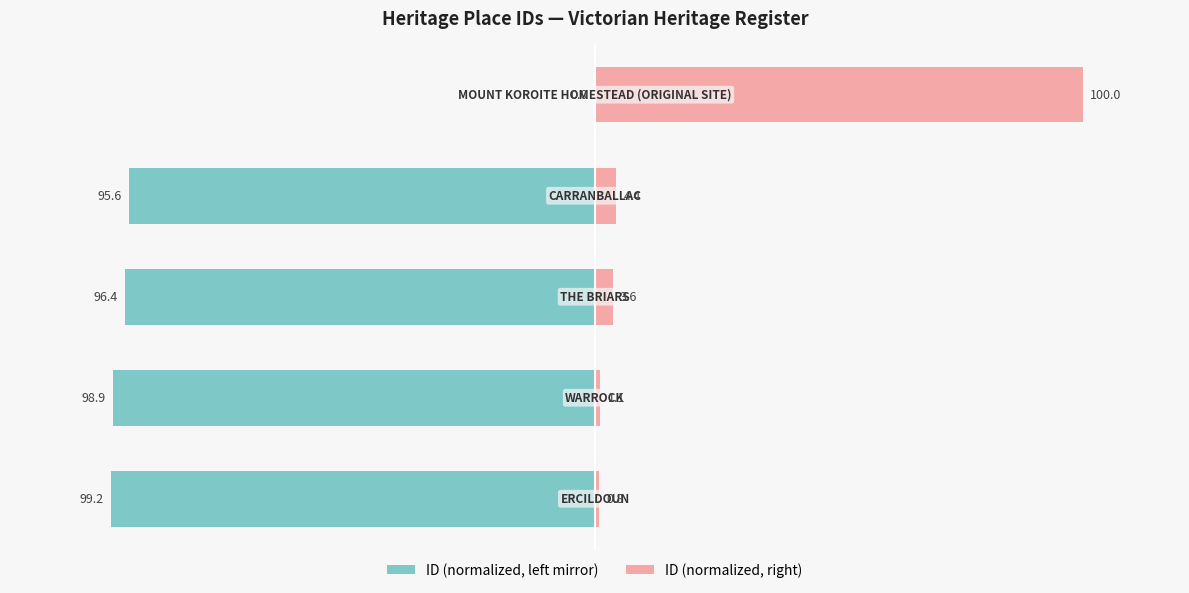

List the series in order of their peak value, highest first.

ID (normalized, right), ID (normalized, left mirror)